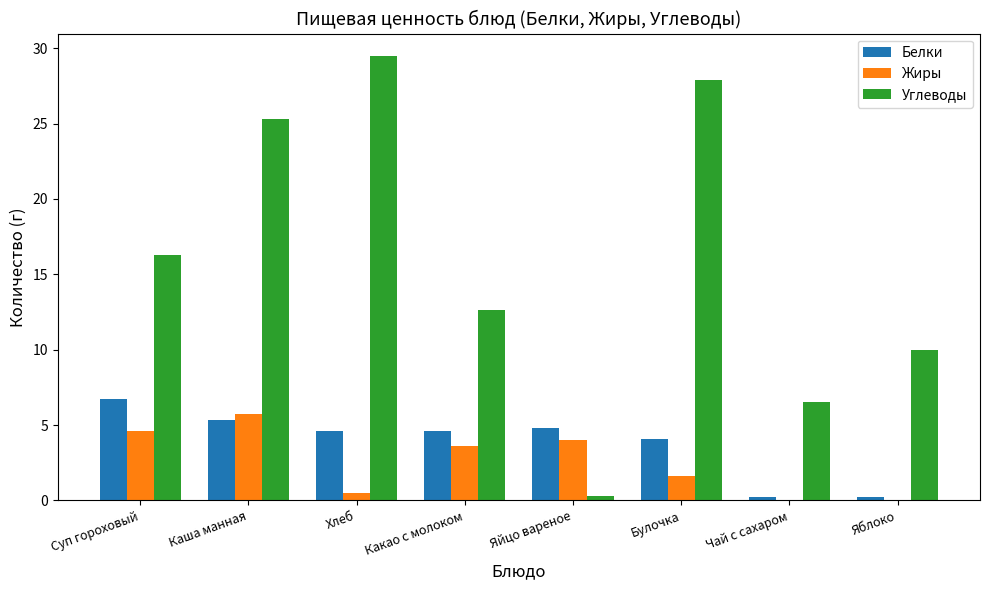

At which label does Жиры first exceed 3?

Суп гороховый